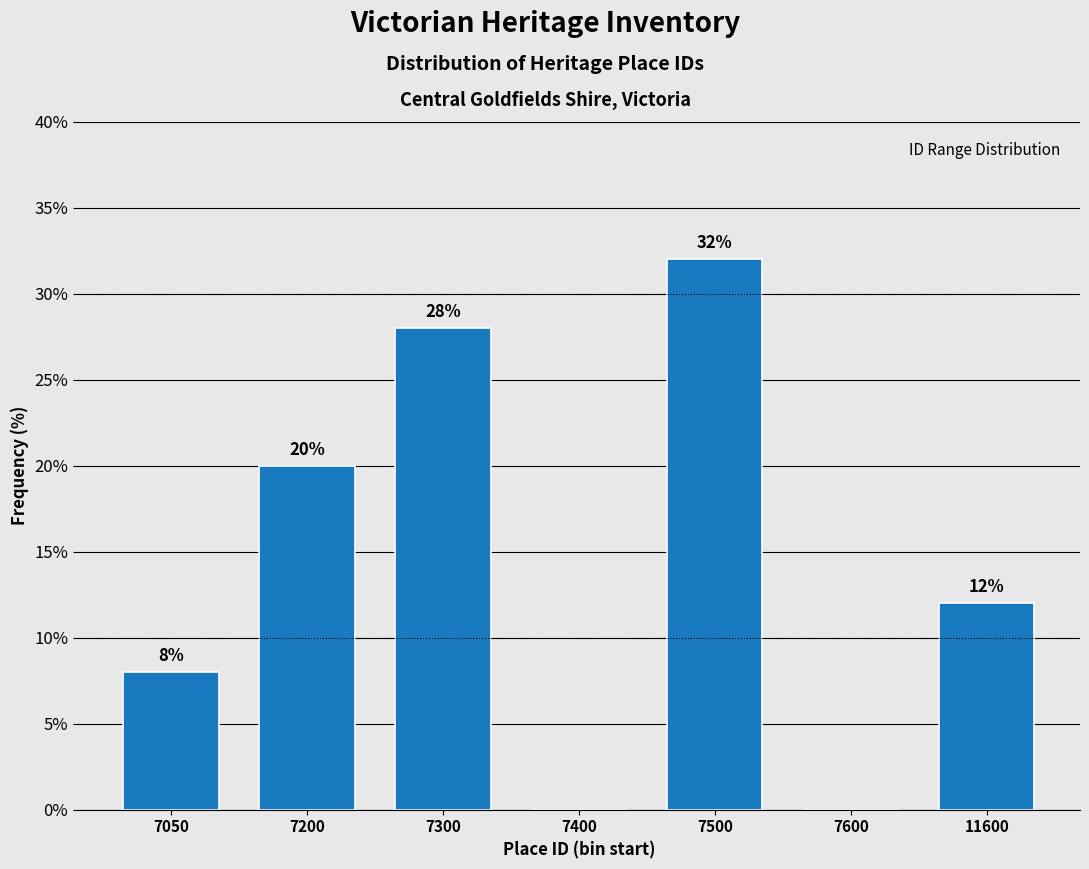

Reading right to left, extract all data points from this chart.

11600=12.0	7600=0.0	7500=32.0	7400=0.0	7300=28.0	7200=20.0	7050=8.0